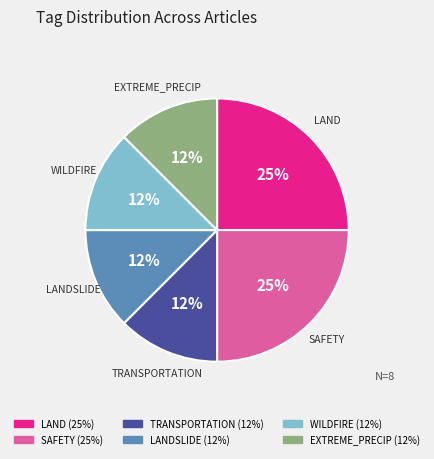

To the nearest percent, what is the average slice percentage?

17%